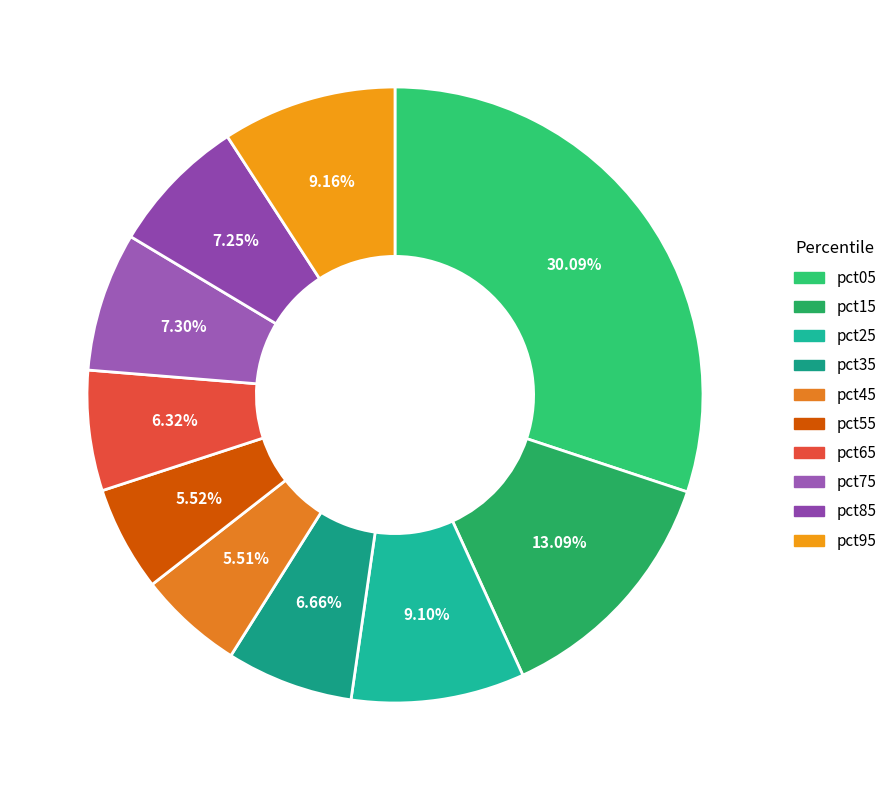

To the nearest percent, what is the difference between the pct15 and pct55 slice percentages?

8%